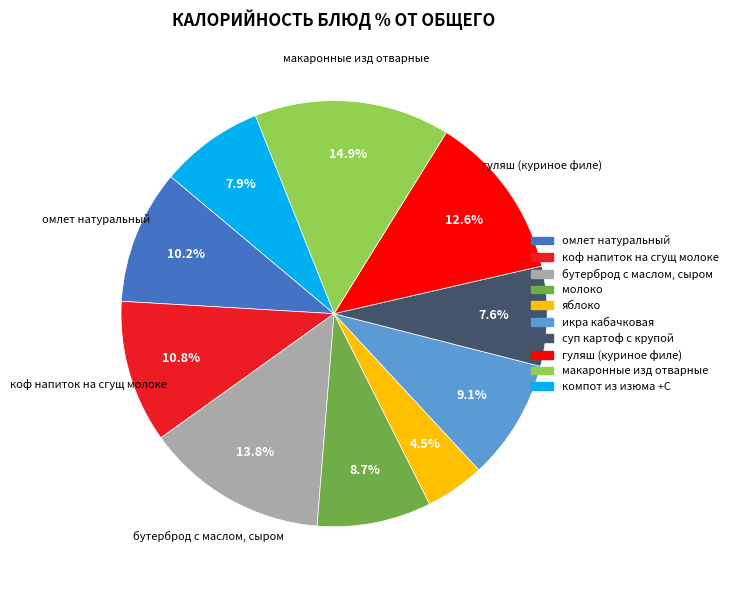

Which has a higher value, гуляш (куриное филе) or макаронные изд отварные?

макаронные изд отварные